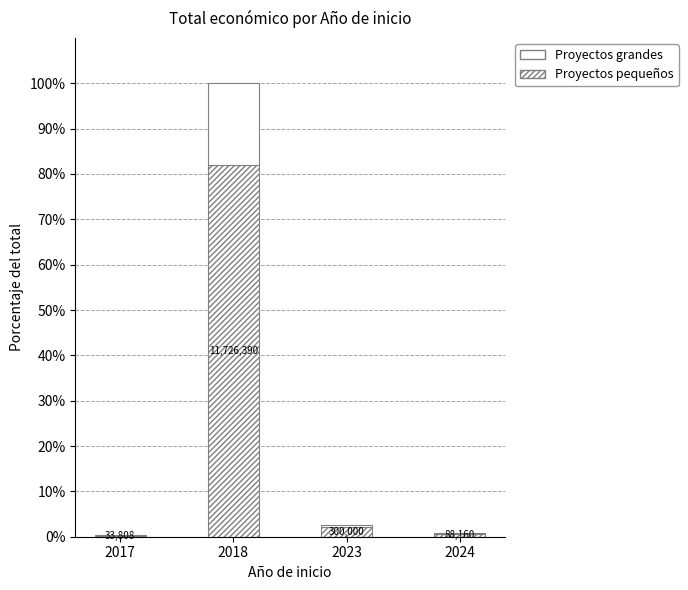

Are the bars grouped side by side (vs. stacked)?

No